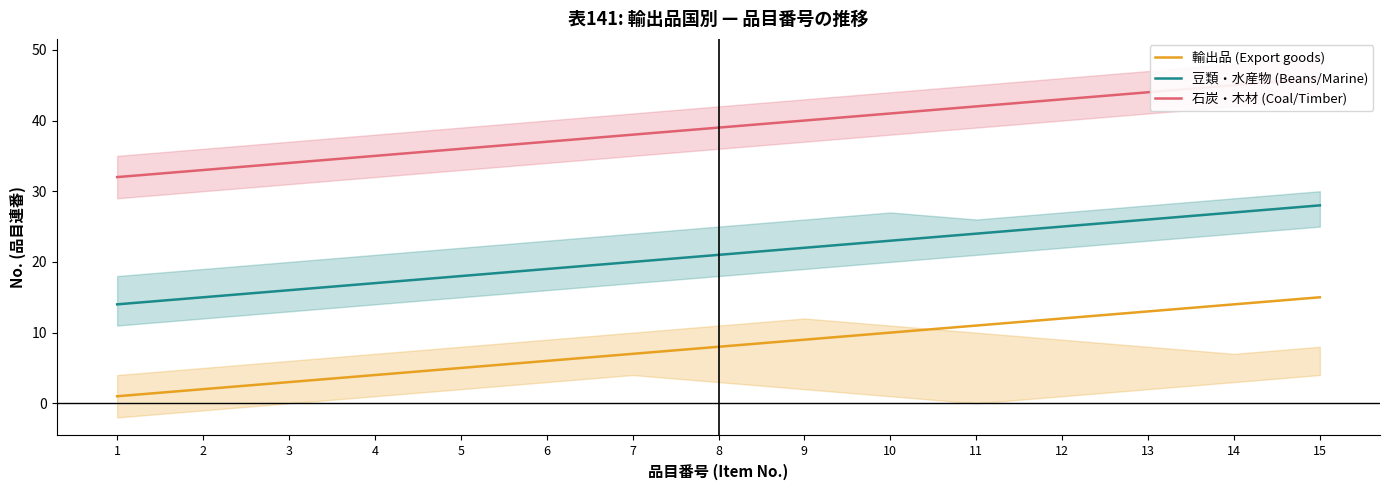

What is the total value across all series at 8?

68